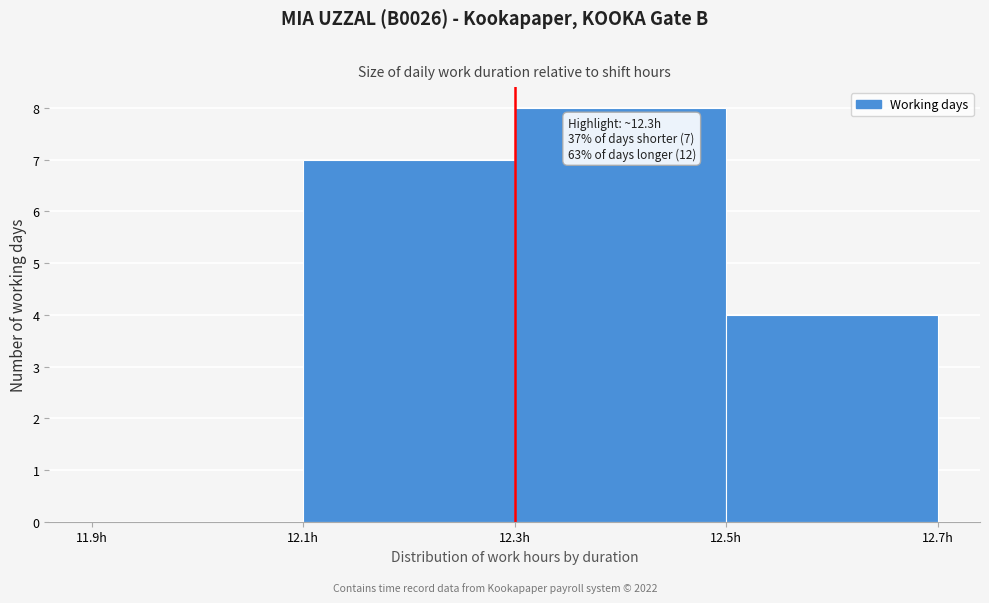

Over which range of the x-axis is the bar tallest?

12.3 to 12.5